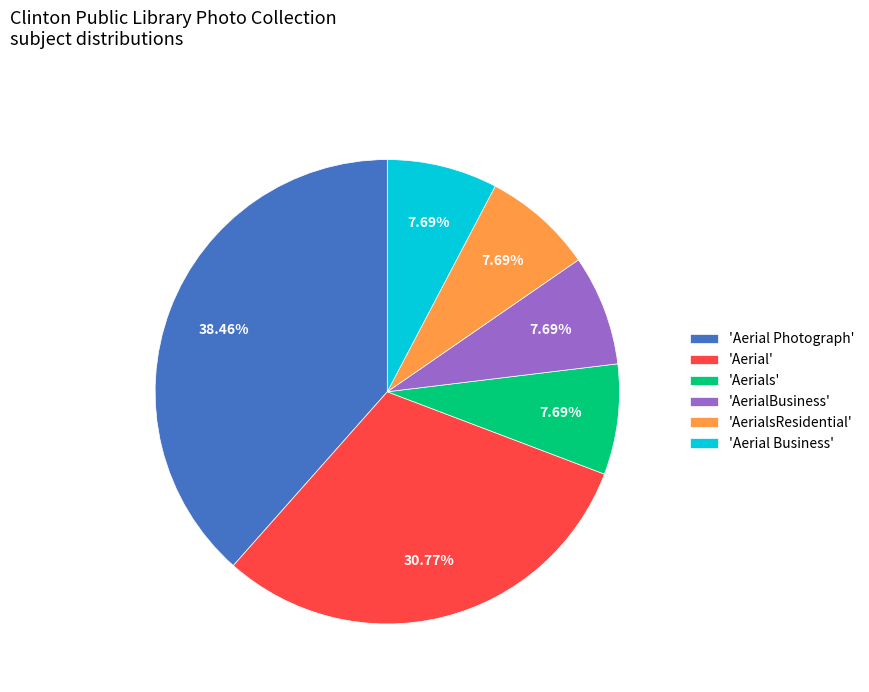

What is the largest slice in the pie chart?

'Aerial Photograph'